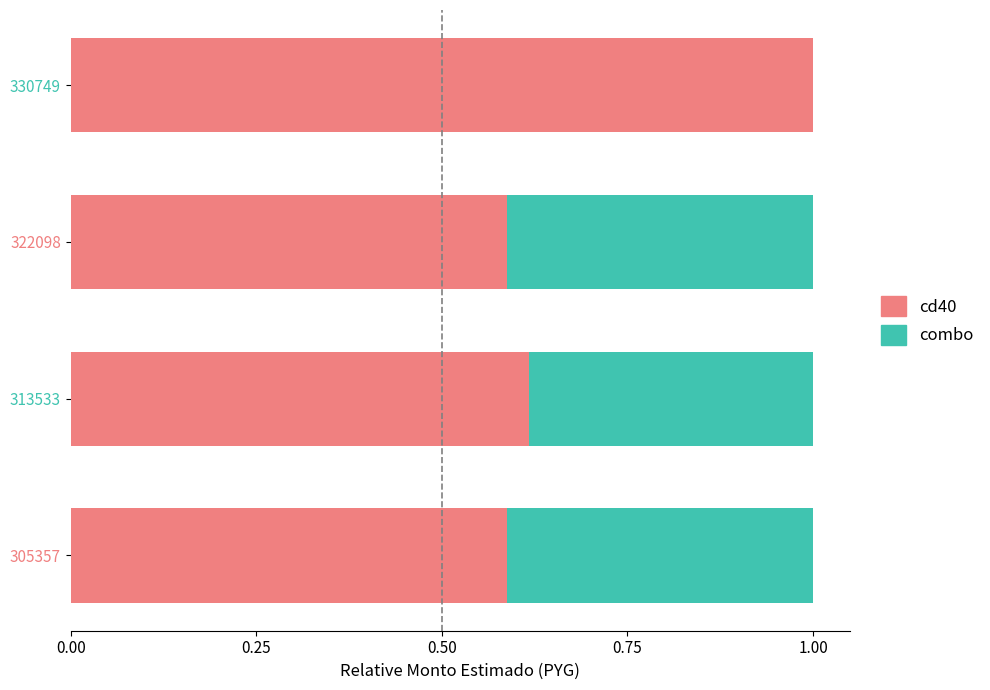

What is the total value across all series at 322098?

1.0